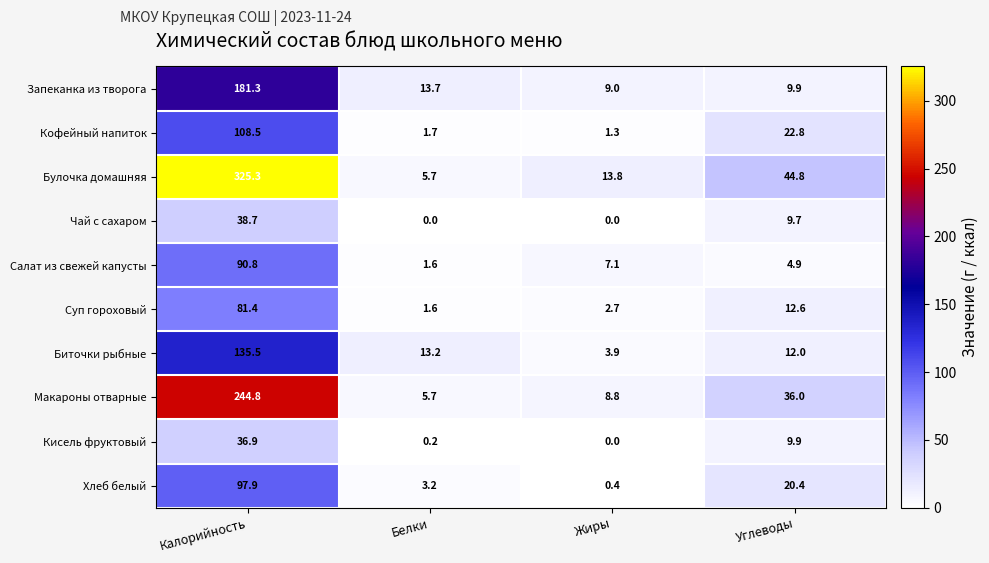

Rank the series by their maximum value, from highest to lowest.

Булочка домашняя, Макароны отварные, Запеканка из творога, Биточки рыбные, Кофейный напиток, Хлеб белый, Салат из свежей капусты, Суп гороховый, Чай с сахаром, Кисель фруктовый